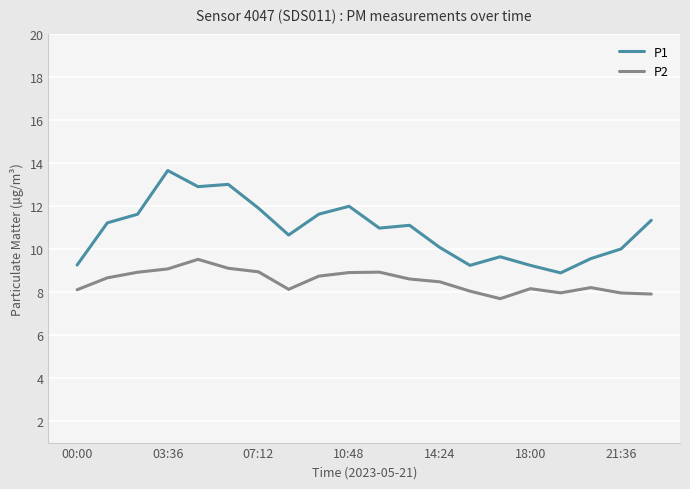

What is the difference between the maximum and minimum values in the P1 series?

4.8